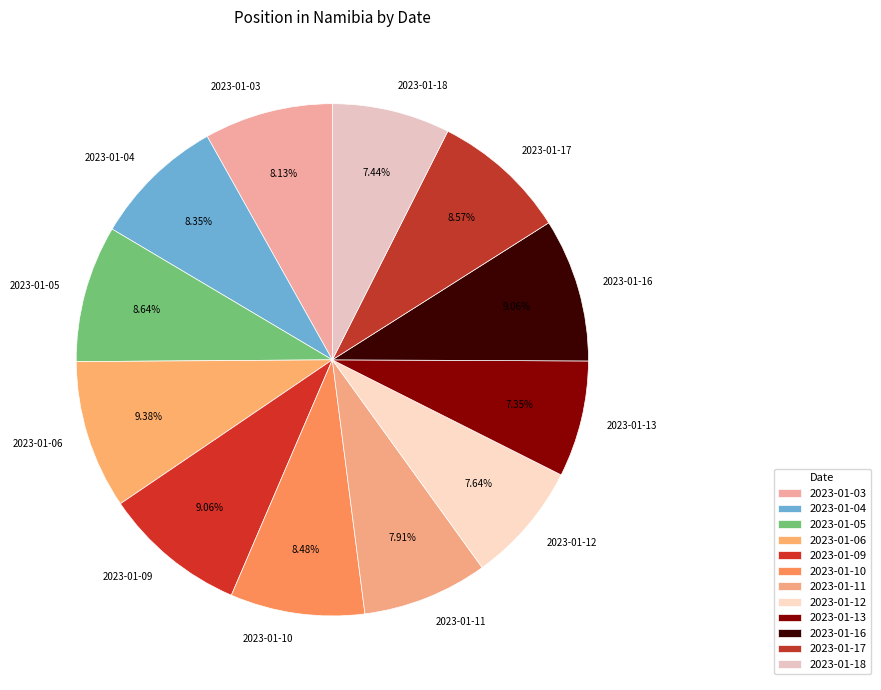

Is the sum of 2023-01-03 and 2023-01-17 greater than half?

No